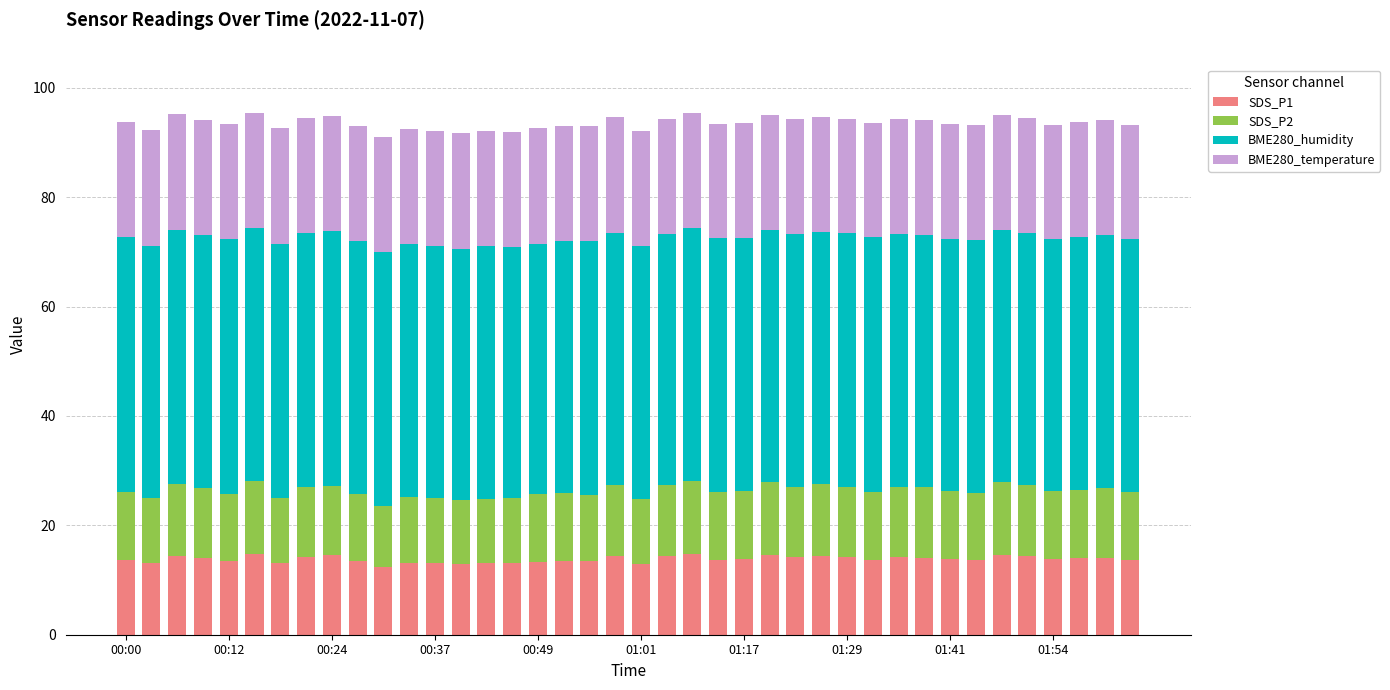

What is the difference between the maximum and minimum values in the SDS_P1 series?

2.4